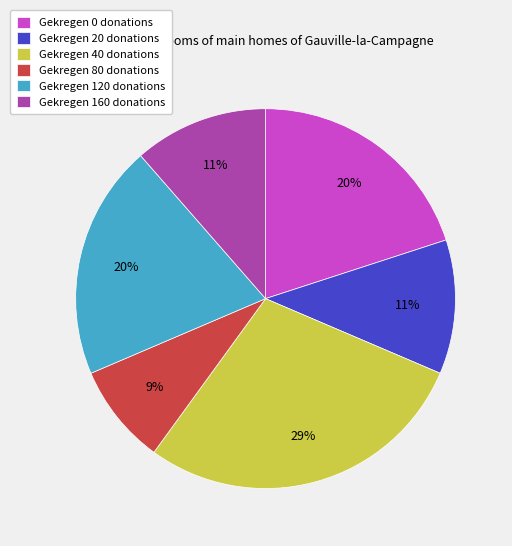

Does Gekregen 120 donations account for over 50% of the chart?

No